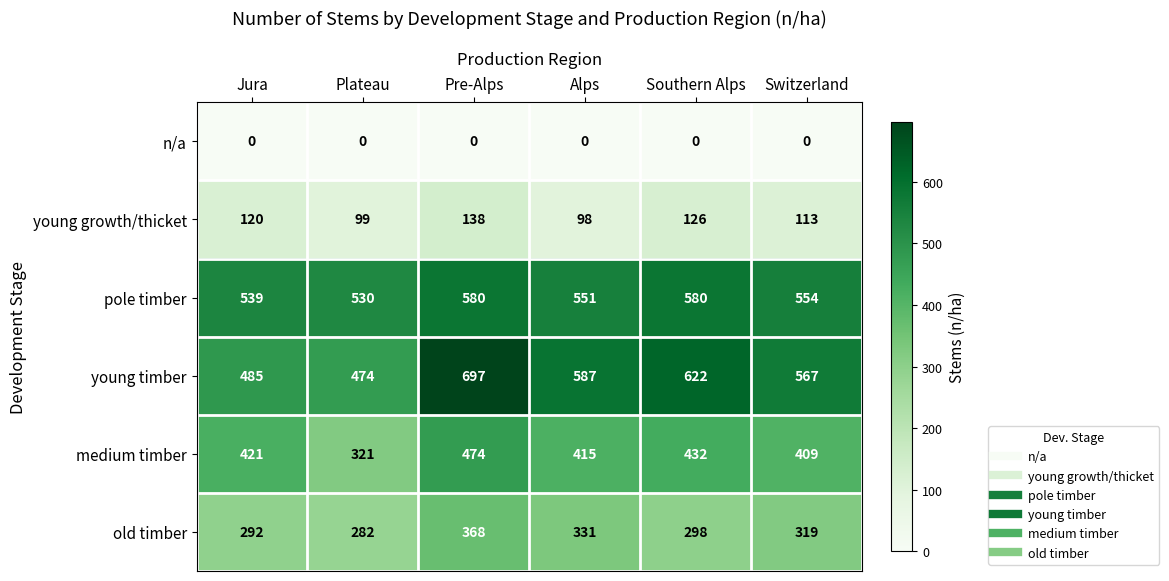

How many distinct data groups are displayed?

6